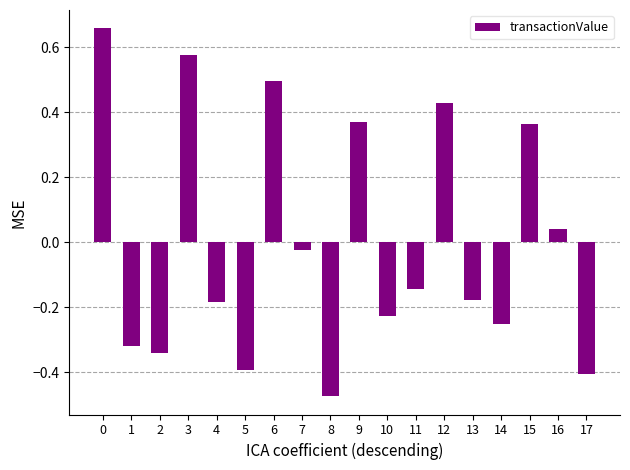

Where is the data nearest to the value 0?

7